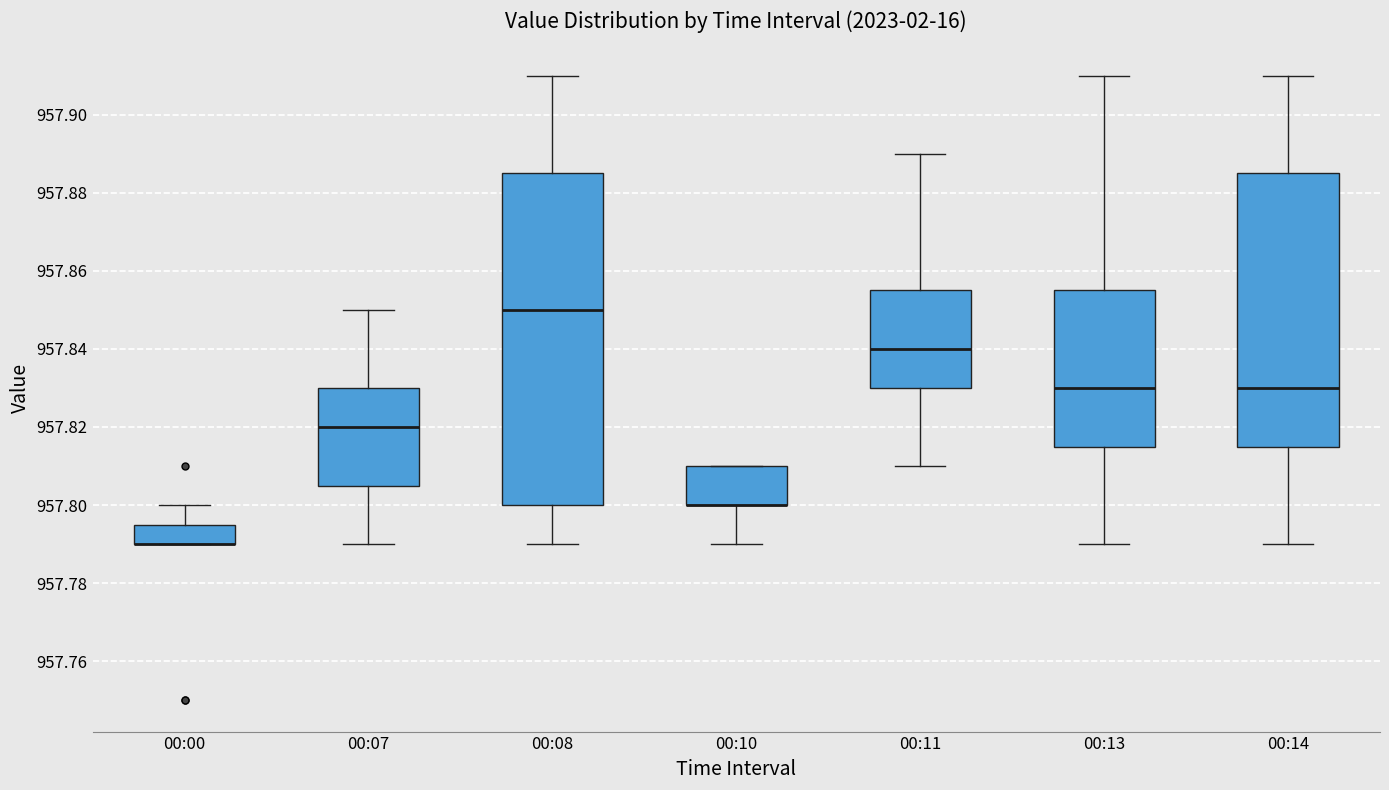

Comparing the boxes themselves (not the whiskers), which one is the tallest?

00:08